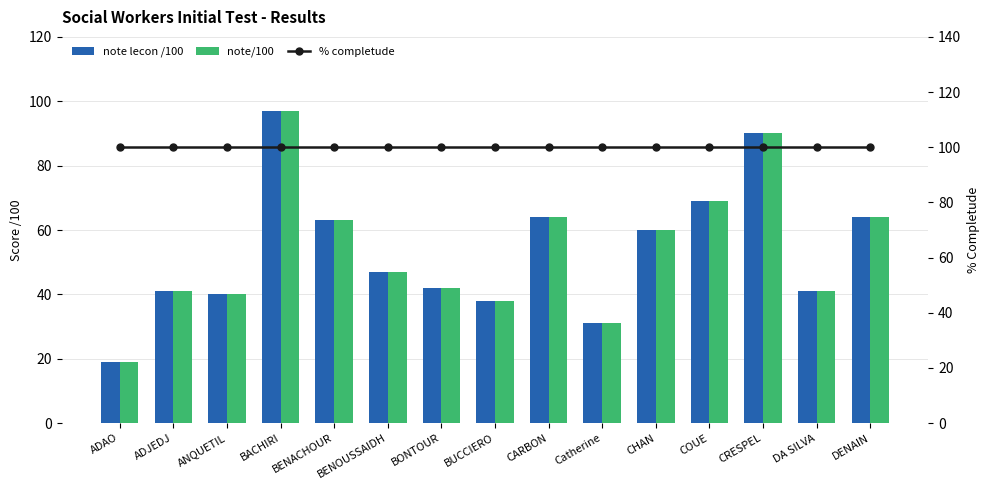

Where does the note/100 series first go above 47?

BACHIRI